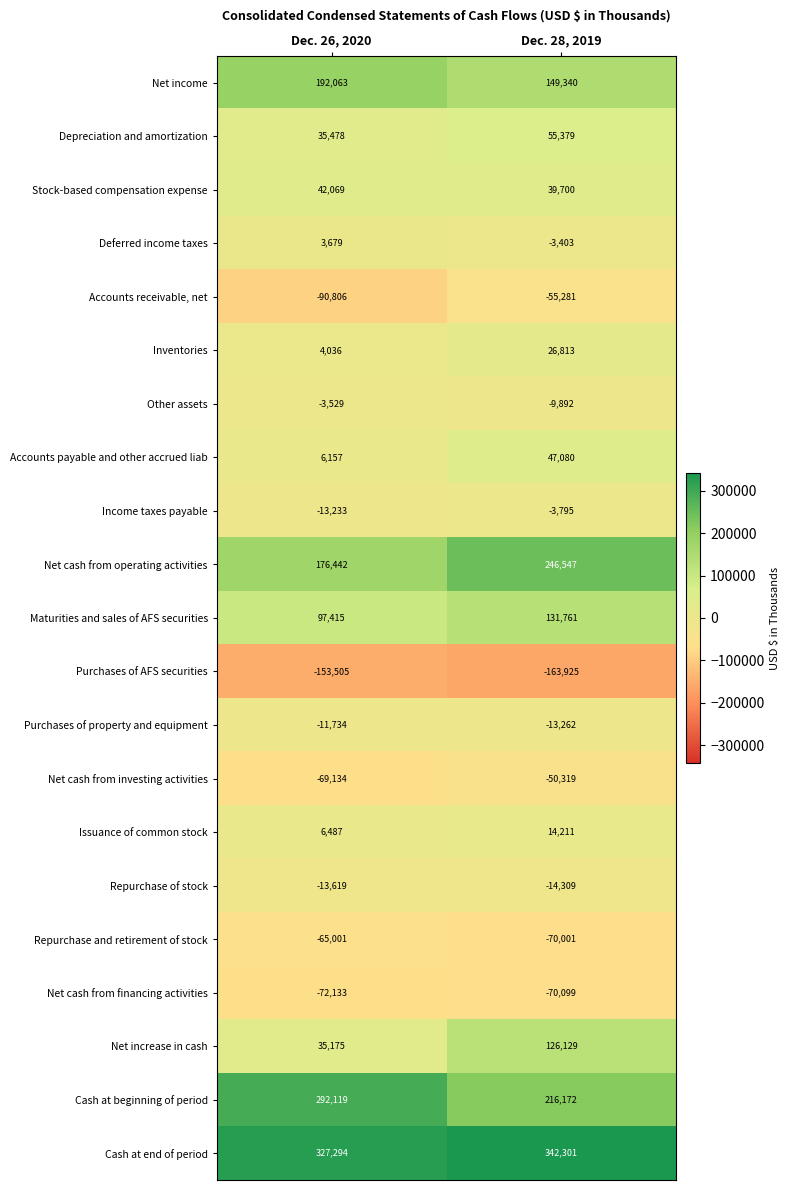

The value of Issuance of common stock at Dec. 26, 2020 is 9787. True or false?

False